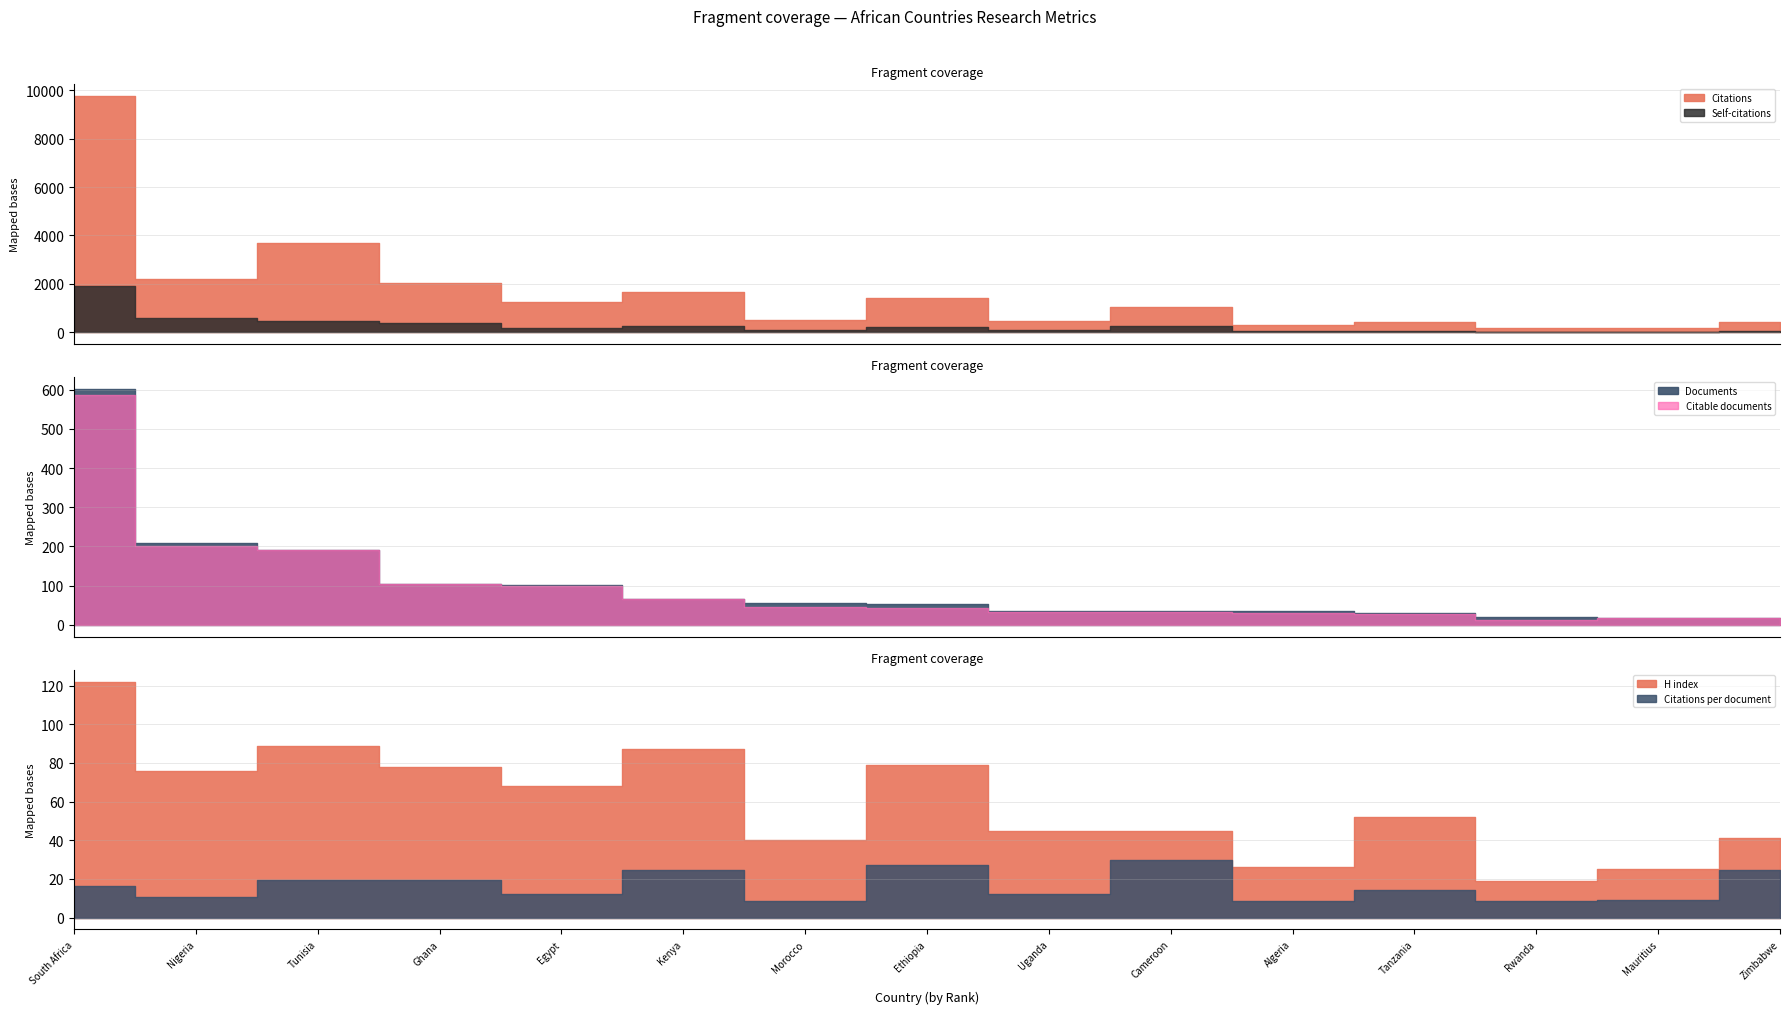

In Citable documents, how many points are higher than both neighbors (excluding endpoints)?

1